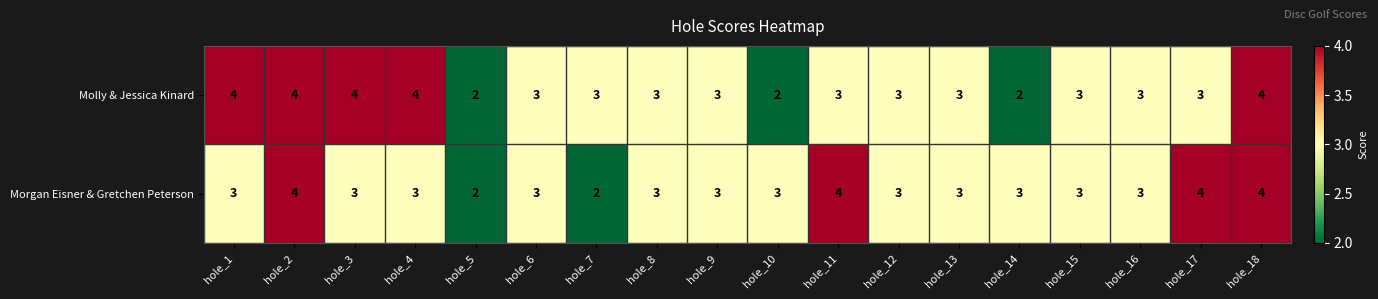

Between hole_10 and hole_15, which series saw the biggest shift?

Molly & Jessica Kinard